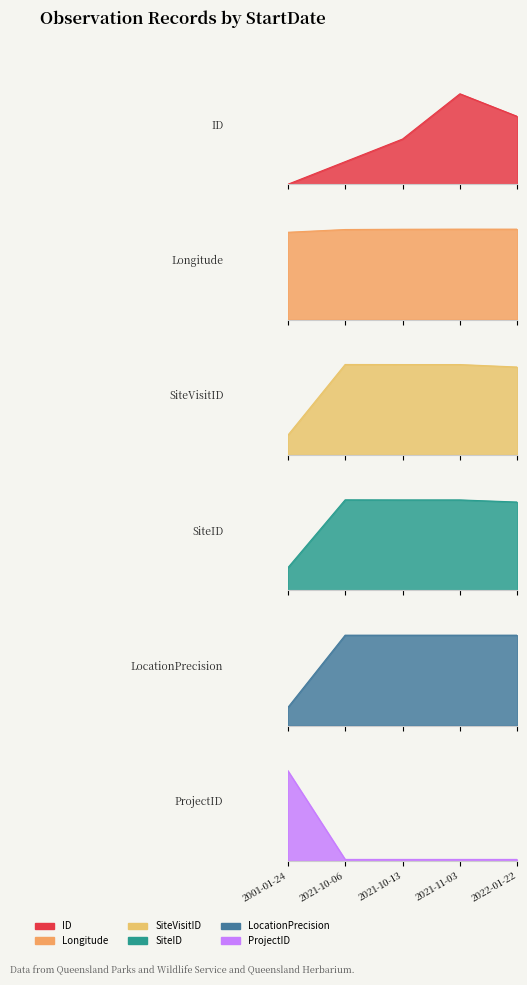

Which series has the widest spread of values?

SiteVisitID